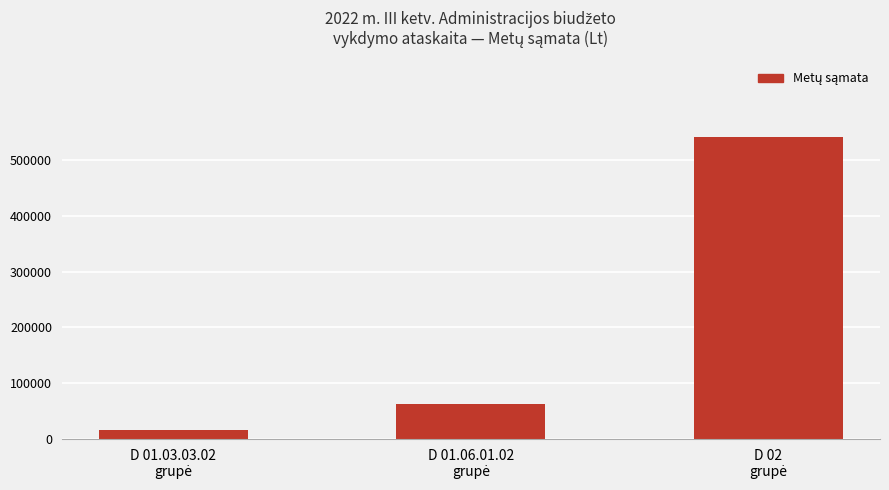

What is the difference between the second highest and minimum values?

48090